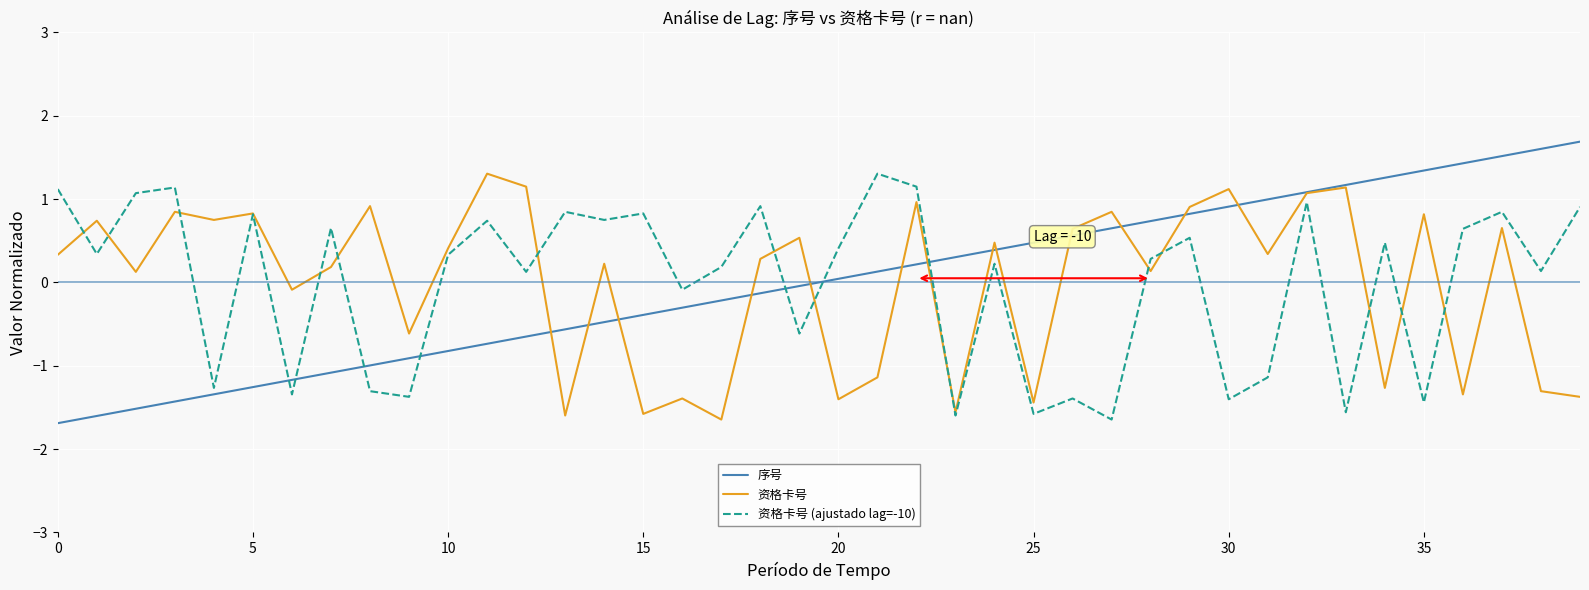

What is the greatest value displayed?

1.7